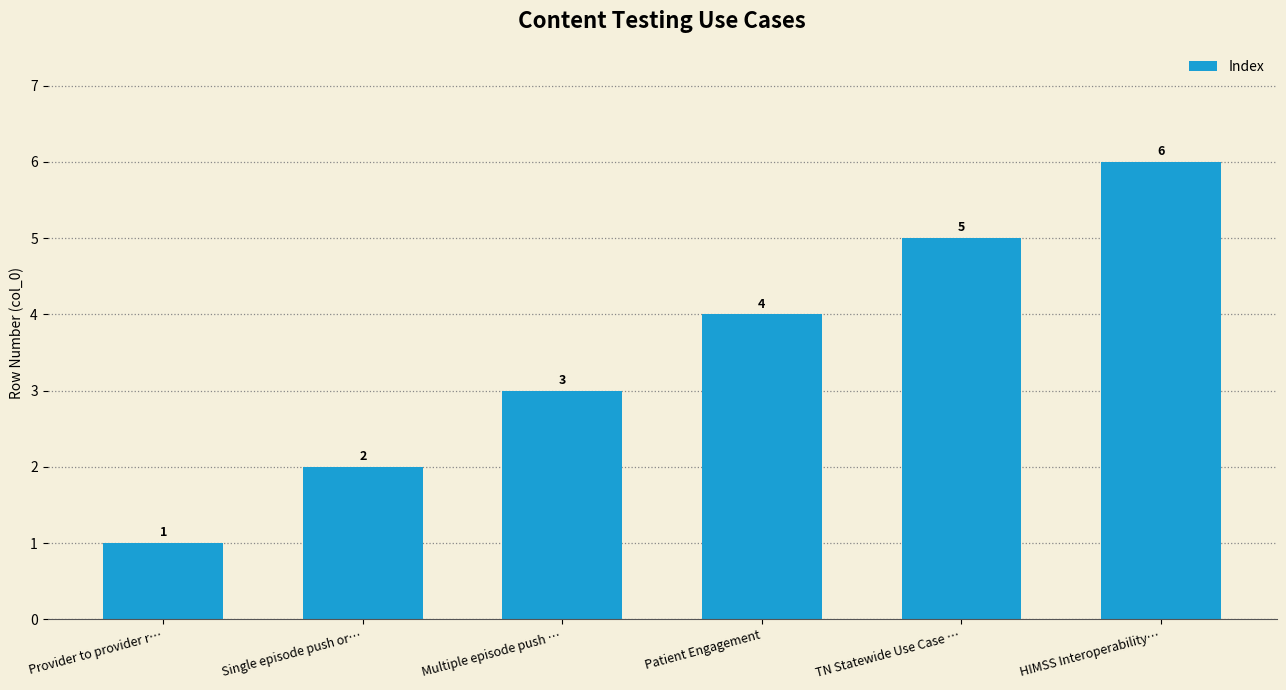

What is the minimum value shown in the chart?

1